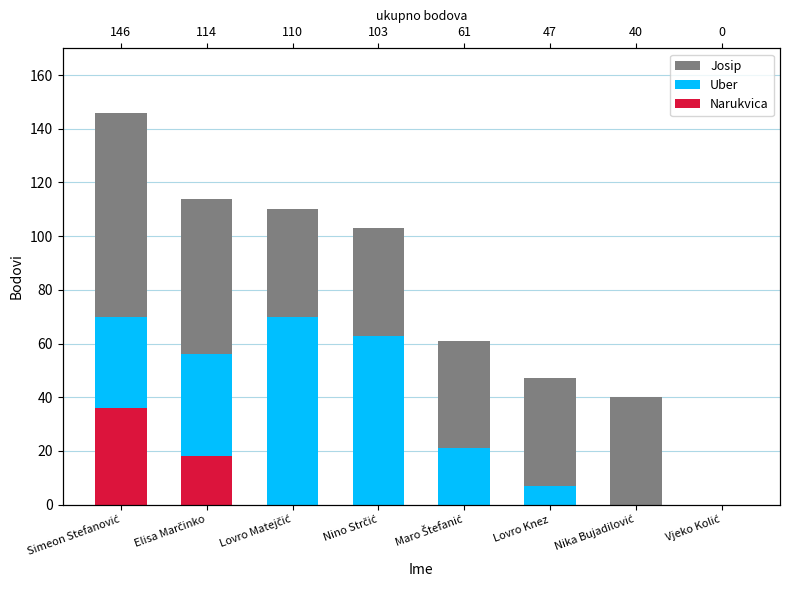

Is it true that Josip equals 0 at Vjeko Kolić?

True